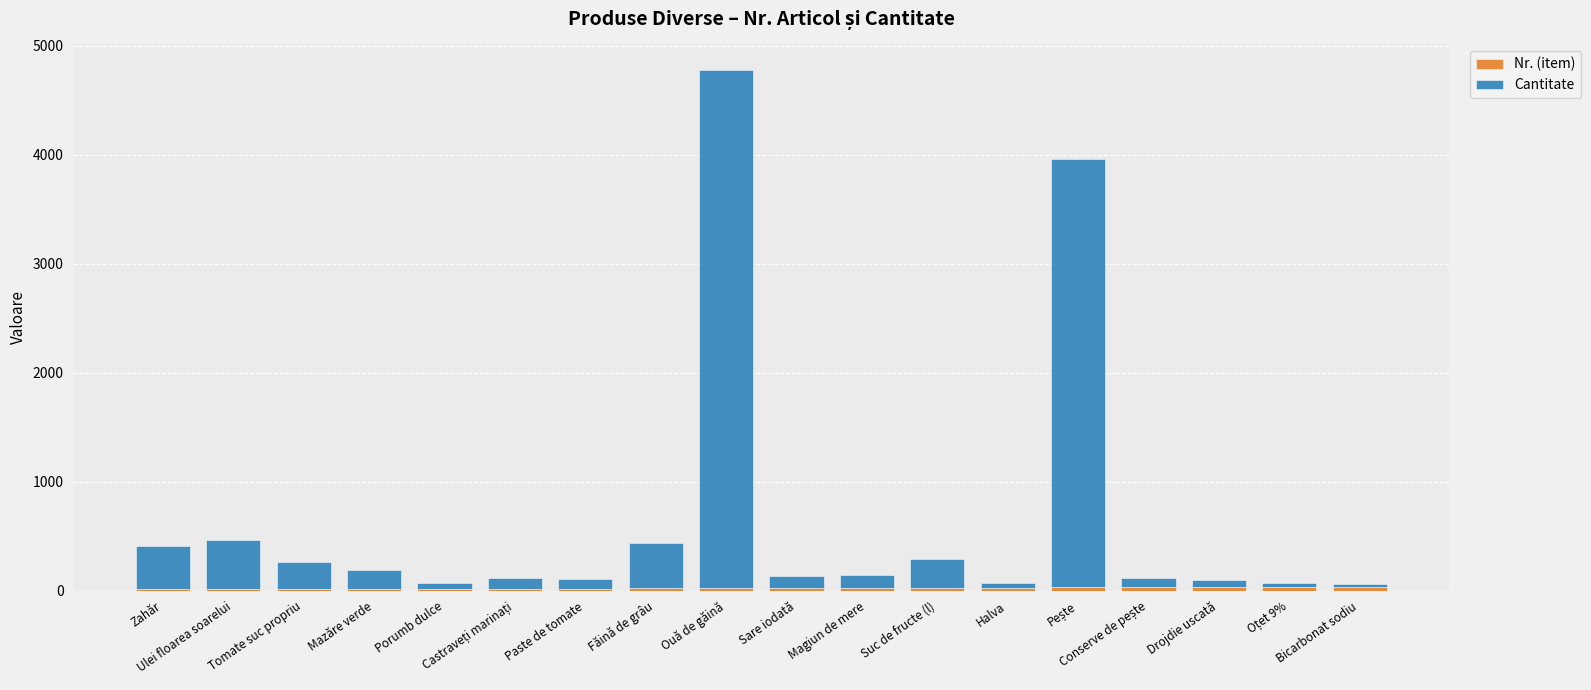

At which category is the sum across all series the highest?

Ouă de găină